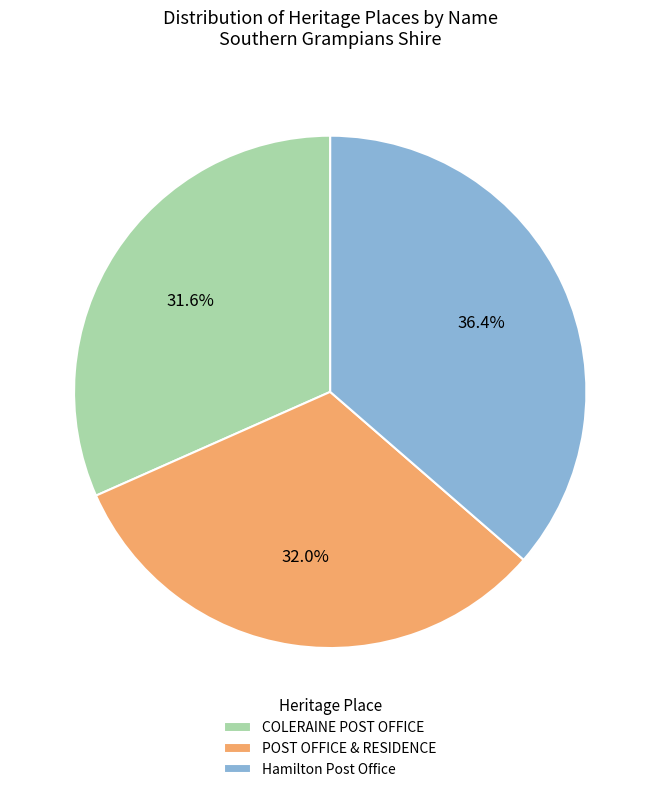

To the nearest percent, what portion does POST OFFICE & RESIDENCE represent?

32%